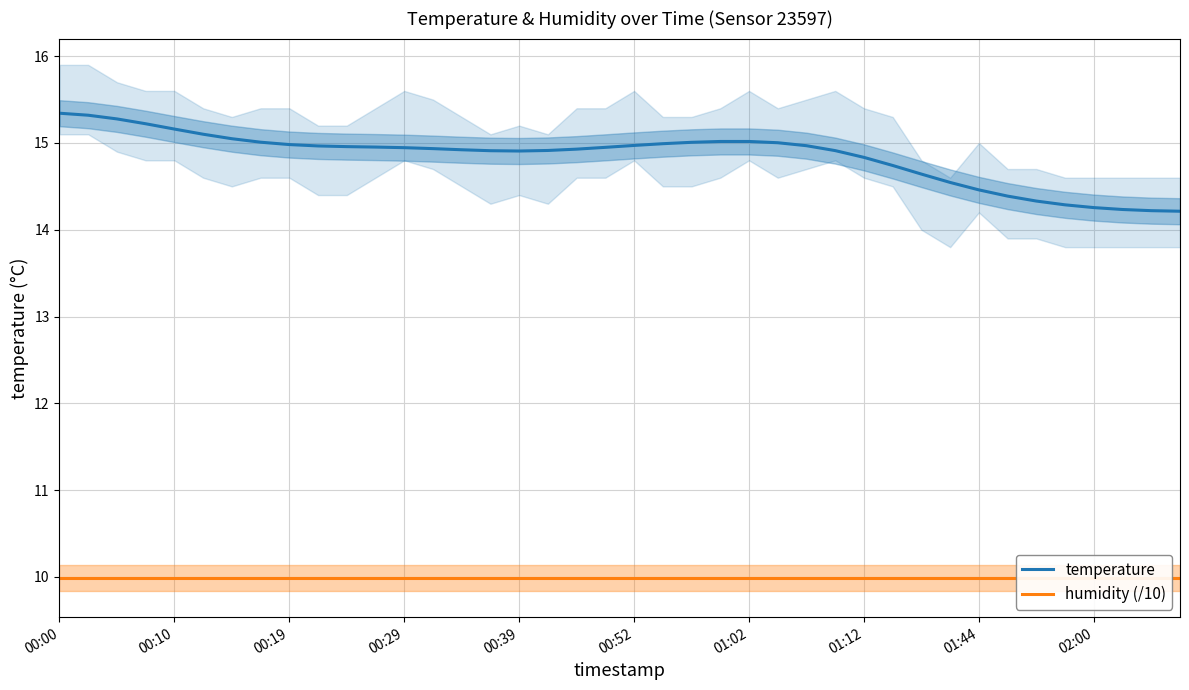

Reading left to right, extract all data points from this chart.

temperature: 15.3	15.3	15.3	15.2	15.2	15.1	15.0	15.0	15.0	15.0	15.0	15.0	14.9	14.9	14.9	14.9	14.9	14.9	14.9	14.9	15.0	15.0	15.0	15.0	15.0	15.0	15.0	14.9	14.8	14.7	14.6	14.5	14.5	14.4	14.3	14.3	14.3	14.2	14.2	14.2
humidity (/10): 10.0	10.0	10.0	10.0	10.0	10.0	10.0	10.0	10.0	10.0	10.0	10.0	10.0	10.0	10.0	10.0	10.0	10.0	10.0	10.0	10.0	10.0	10.0	10.0	10.0	10.0	10.0	10.0	10.0	10.0	10.0	10.0	10.0	10.0	10.0	10.0	10.0	10.0	10.0	10.0